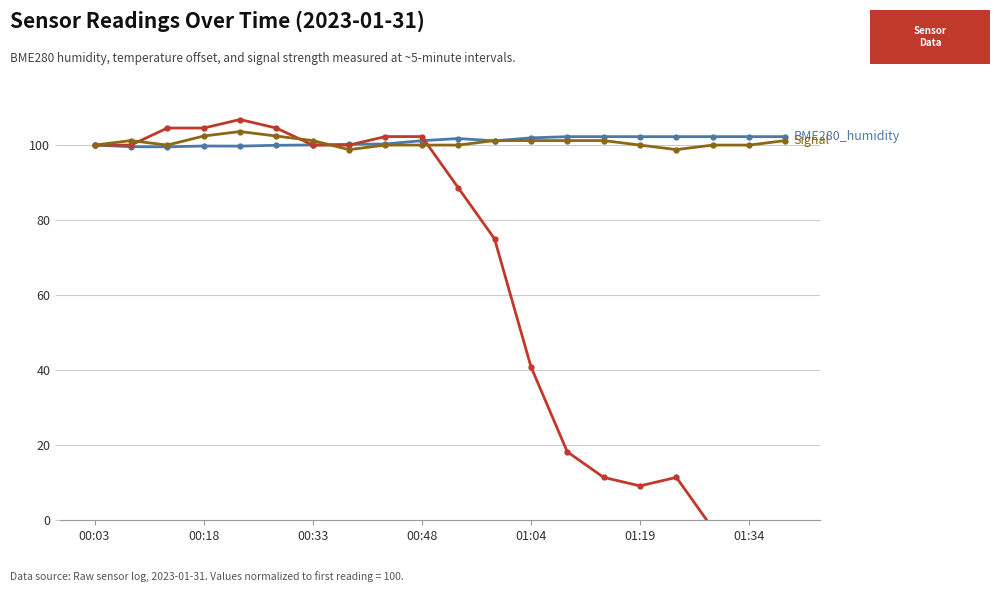

True or false: BME280_humidity has more than 2 points higher than both neighbors.

False